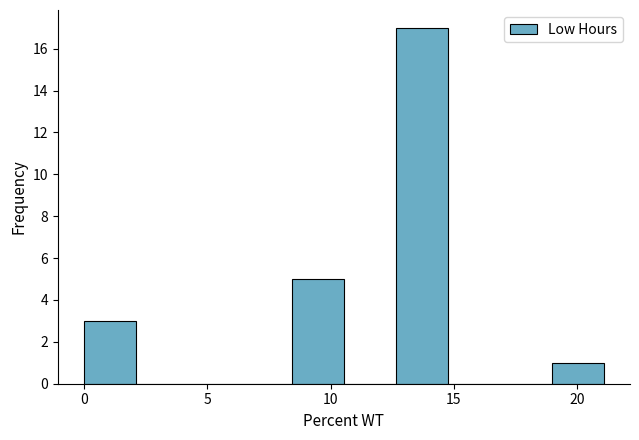

Which range on the x-axis has the tallest bar?

12.5 to 15.0